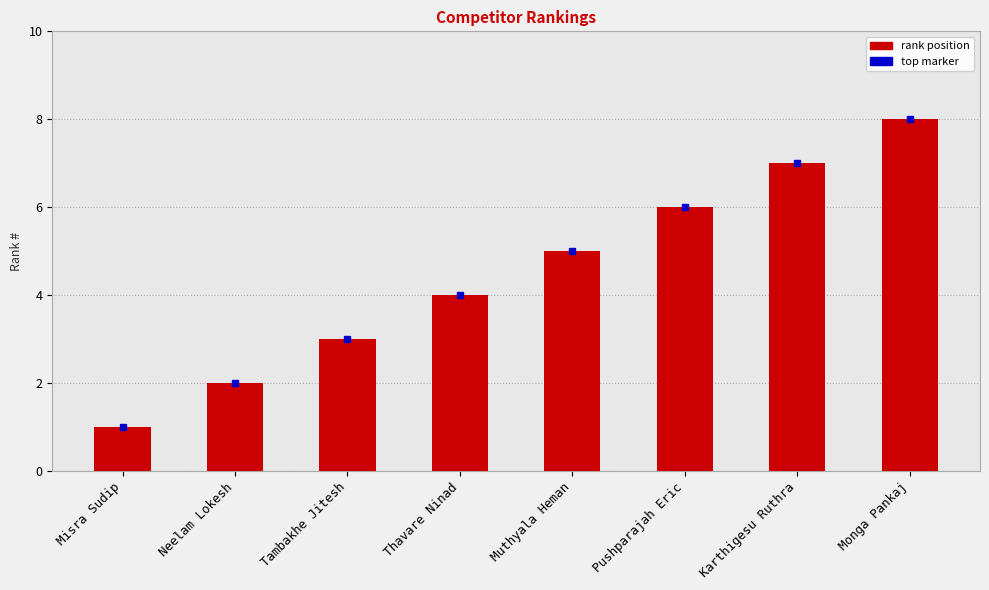

How many values are between 3 and 7?

5